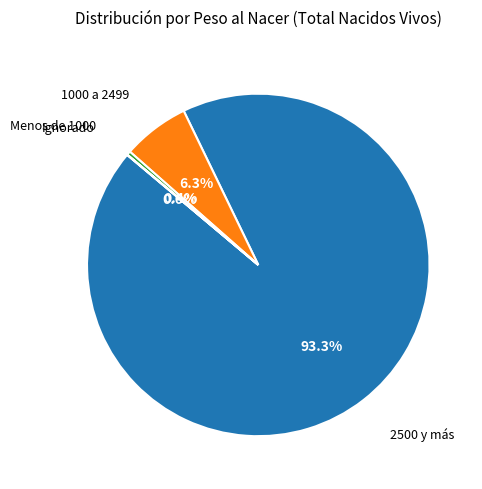

To the nearest percent, what is the average slice percentage?

25%